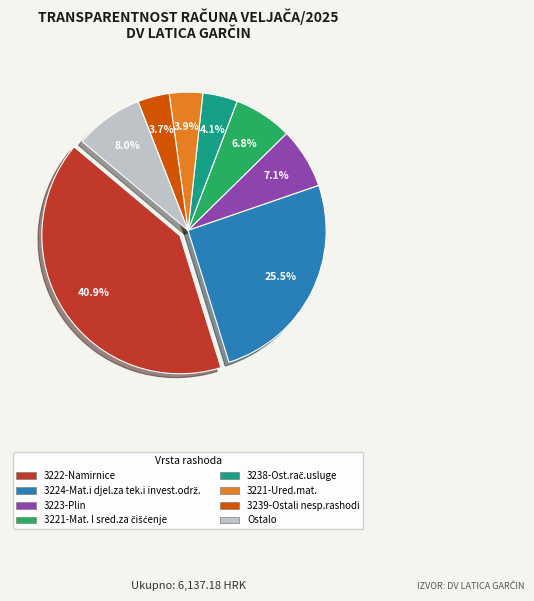

Is there any slice that represents more than half of the pie?

No